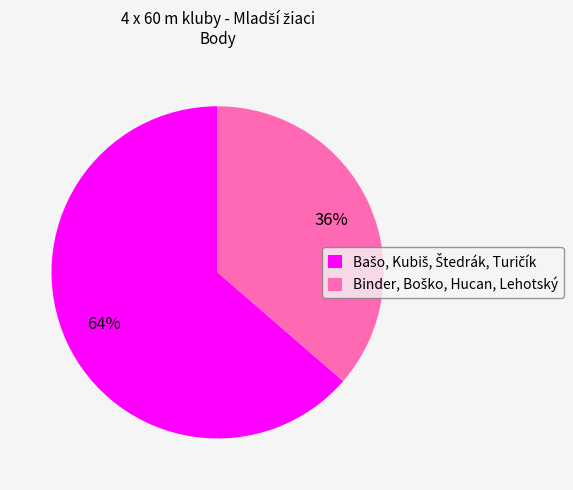

Is there any slice that represents more than half of the pie?

Yes